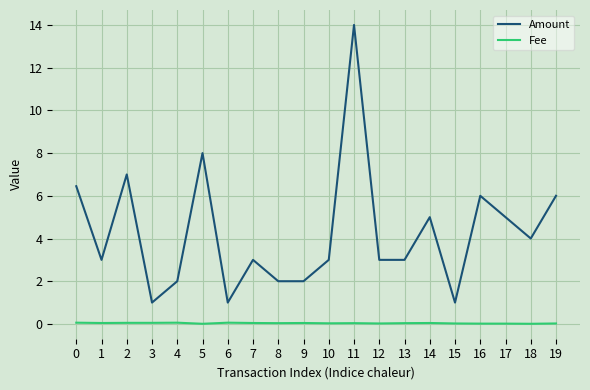

True or false: Amount has a value of 2.0 at 13.

False